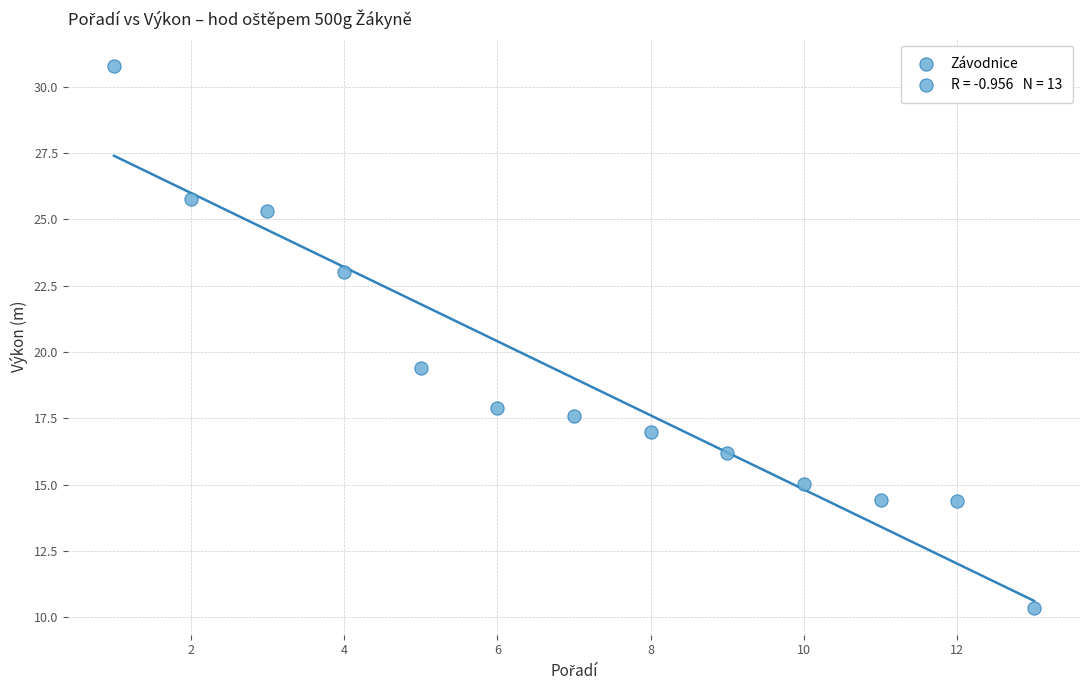

What is the range of Y values (max minus min)?

20.4